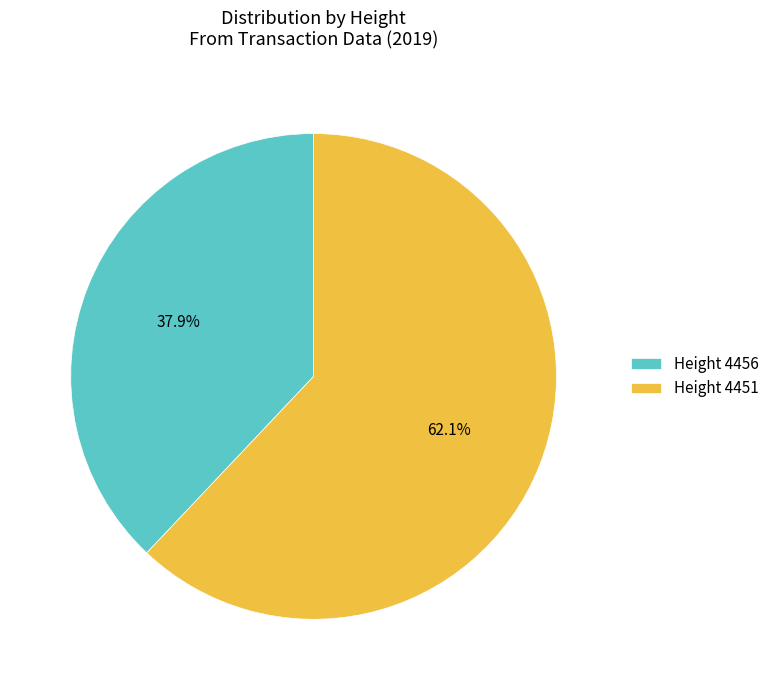

Which slice is the largest?

Height 4451